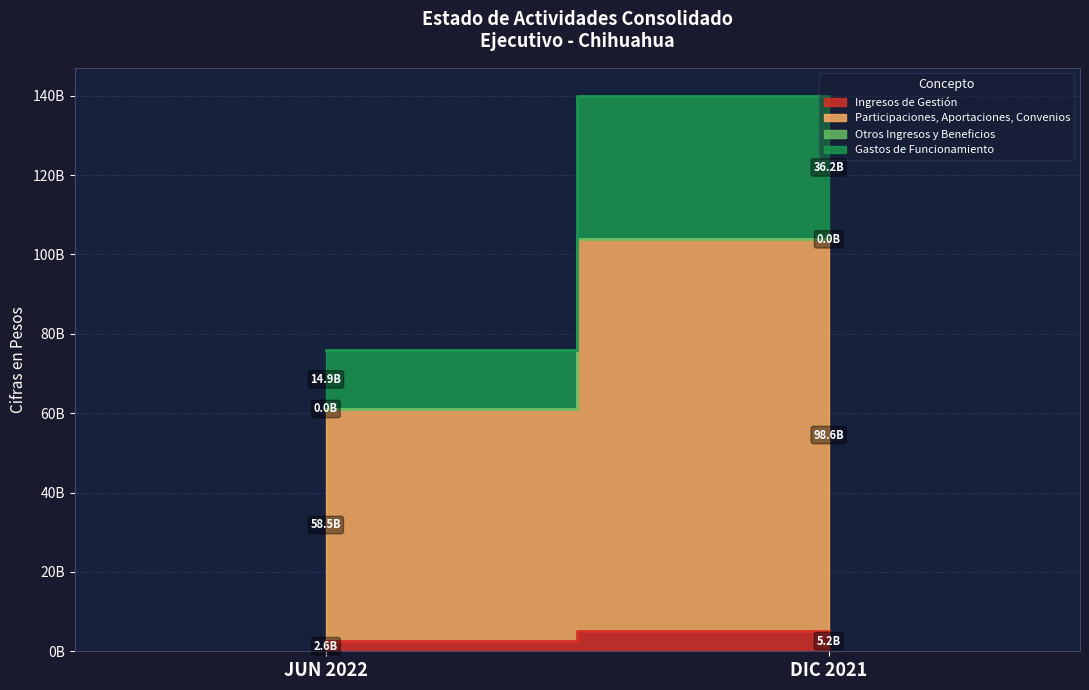

Reading right to left, list all the values displayed in this chart.

Ingresos de Gestión: DIC 2021=5170740959	JUN 2022=2578450916
Participaciones, Aportaciones, Convenios: DIC 2021=98618134747	JUN 2022=58477451764
Otros Ingresos y Beneficios: DIC 2021=313563	JUN 2022=157993
Gastos de Funcionamiento: DIC 2021=36212845289	JUN 2022=14890219721